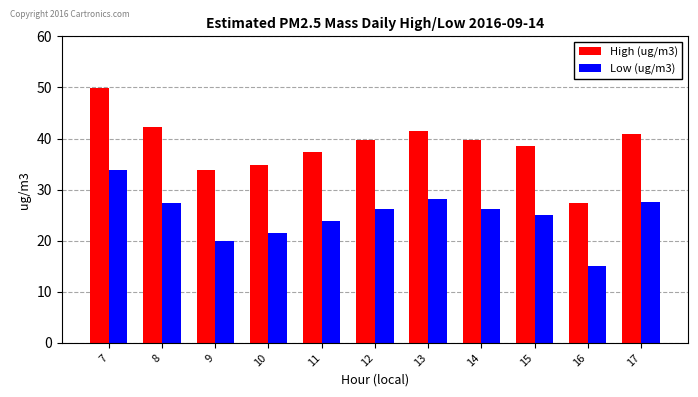

What is the total value across all series at 14?

66.0